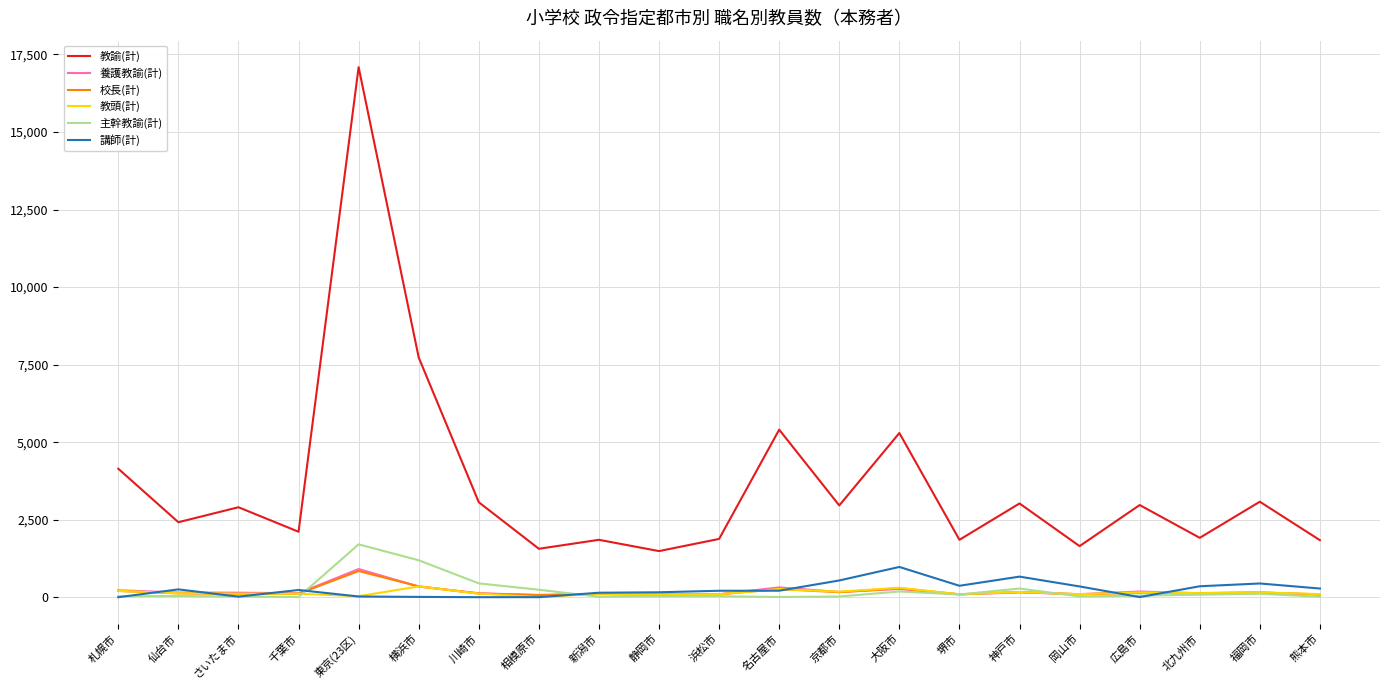

True or false: 教諭(計) has a value of 2712 at 浜松市.

False